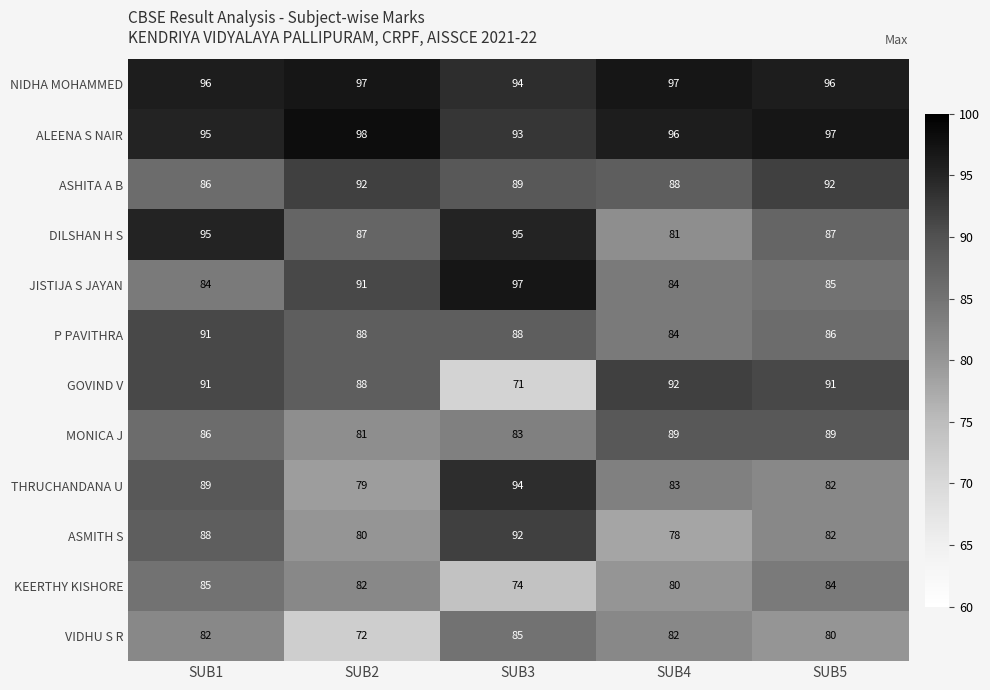

What is the average value of the P PAVITHRA series?

87